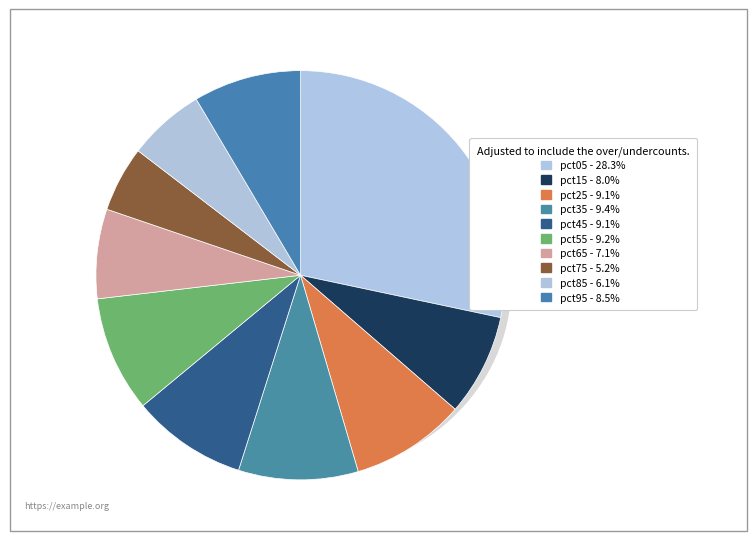

Is there any slice that represents more than half of the pie?

No